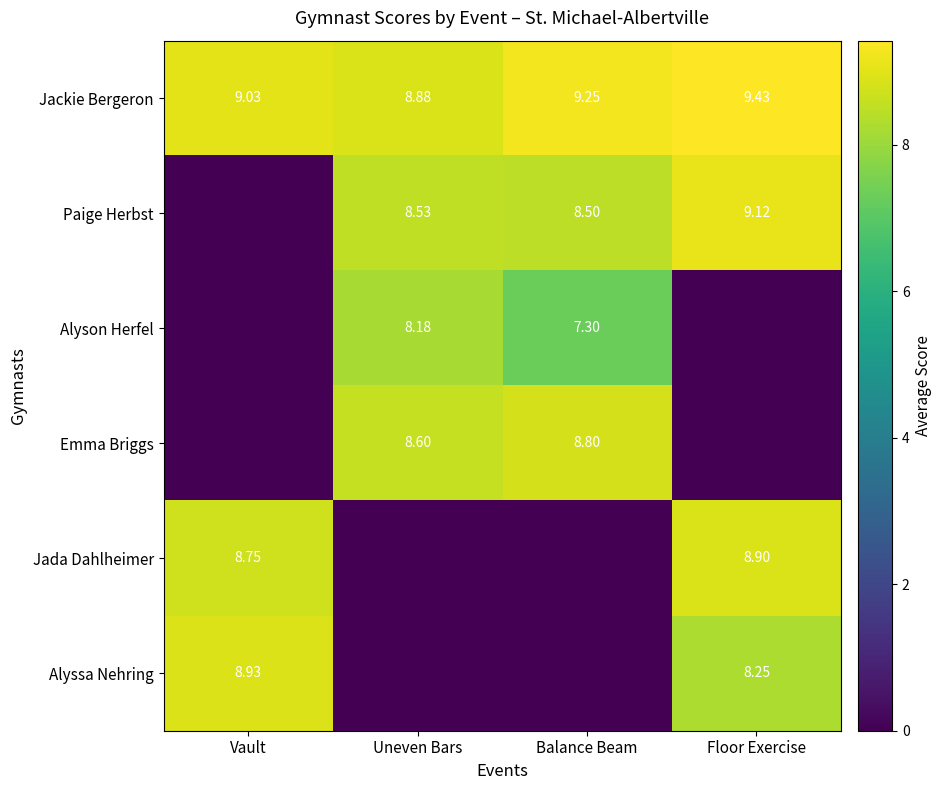

Is it true that Jackie Bergeron equals 6.3 at Balance Beam?

False